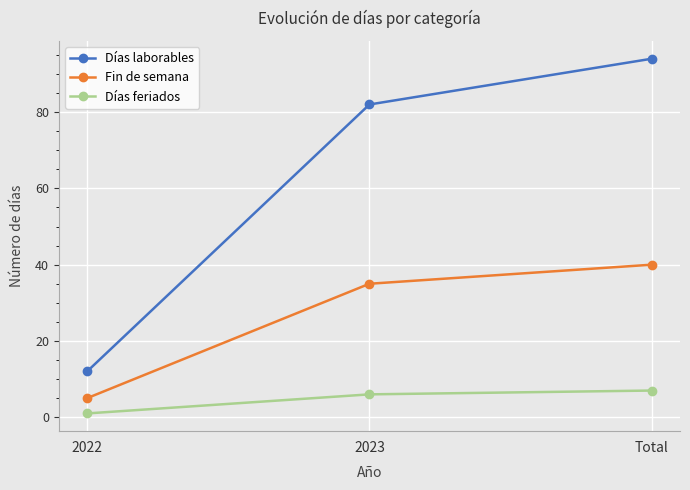

Which series has the largest range (max minus min)?

Días laborables